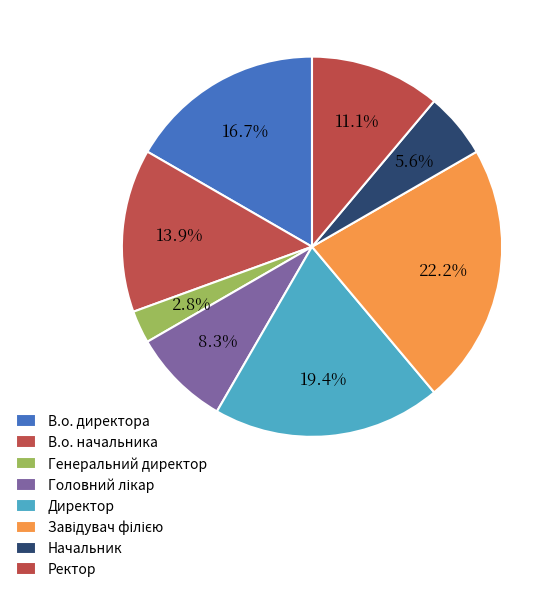

Which slice is the smallest?

Генеральний директор